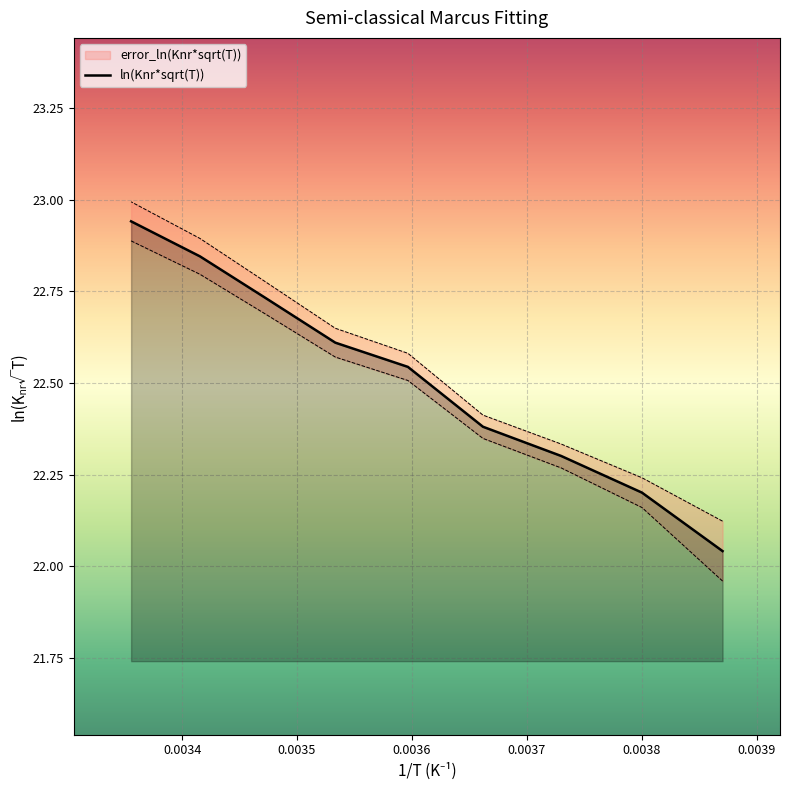

What is the difference between the values at 0.0038001717677639026 and 0.00335554705483635?

0.7